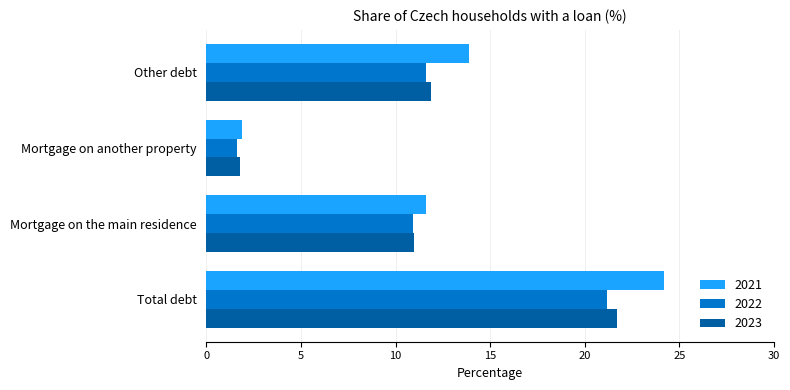

Rank the categories by 2023 value from lowest to highest.

Mortgage on another property, Mortgage on the main residence, Other debt, Total debt